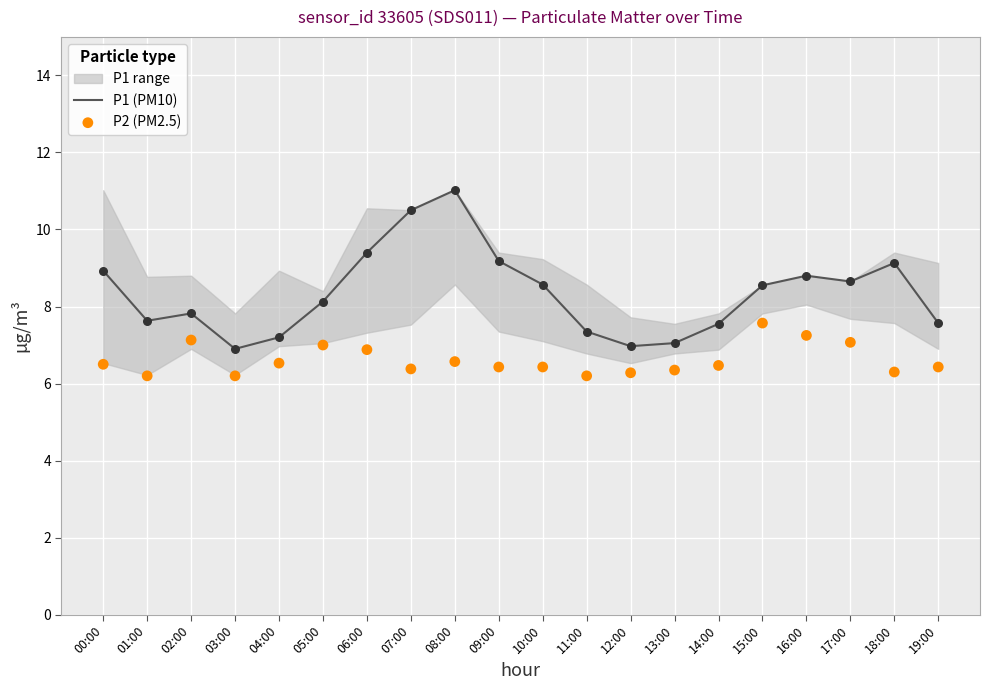

Which series reaches the minimum Y coordinate?

P2 (PM2.5)